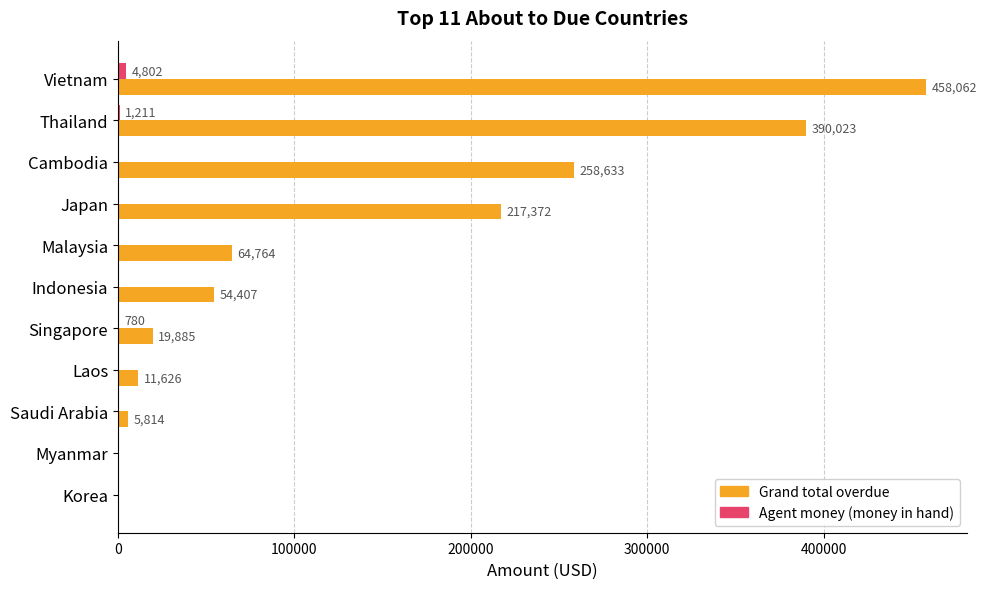

The value of Grand total overdue at Japan is 217371.6. True or false?

True